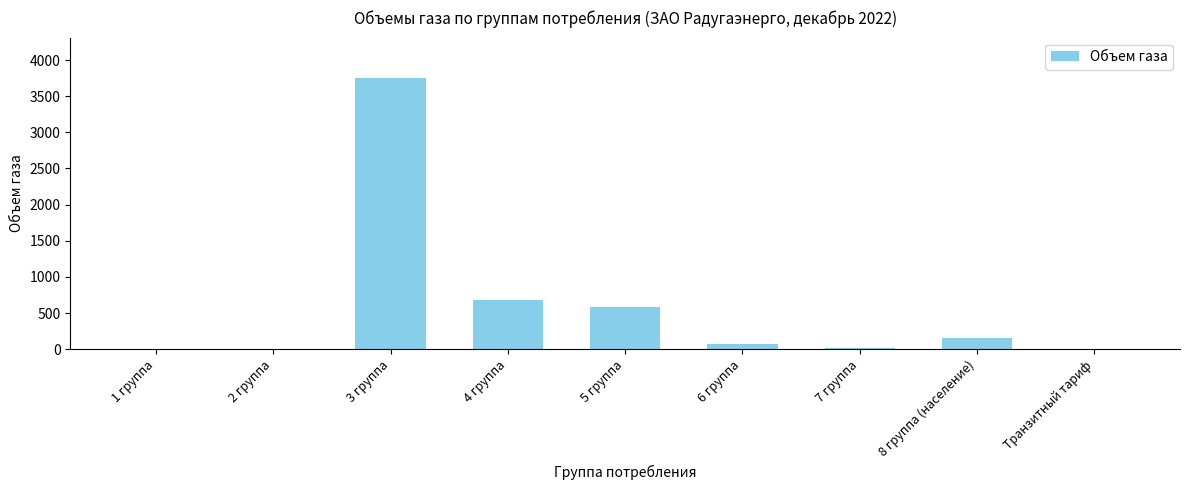

What value does the data have at 3 группа?

3748.3